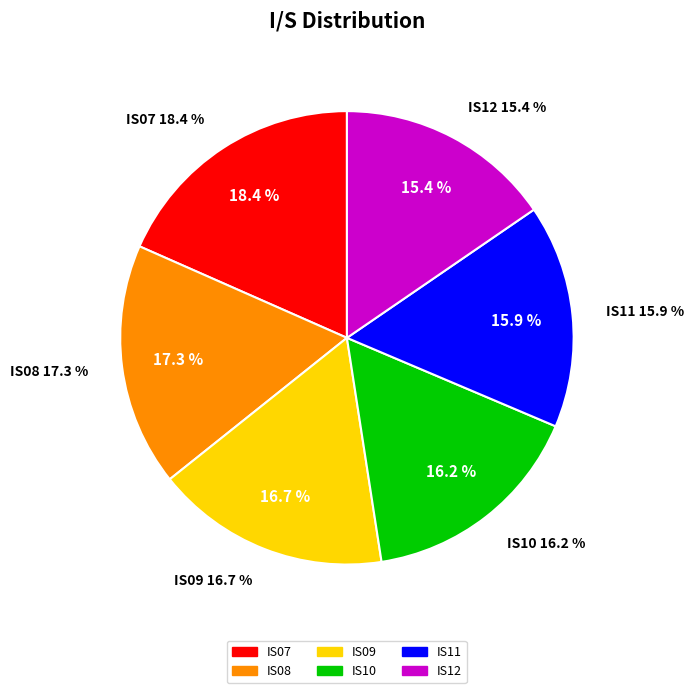

To the nearest percent, what portion does IS09 represent?

17%